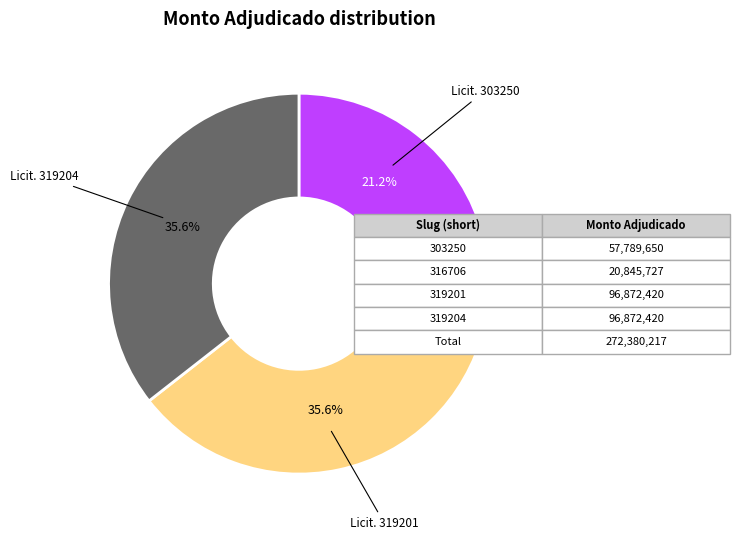

Is there a majority slice in this chart?

No